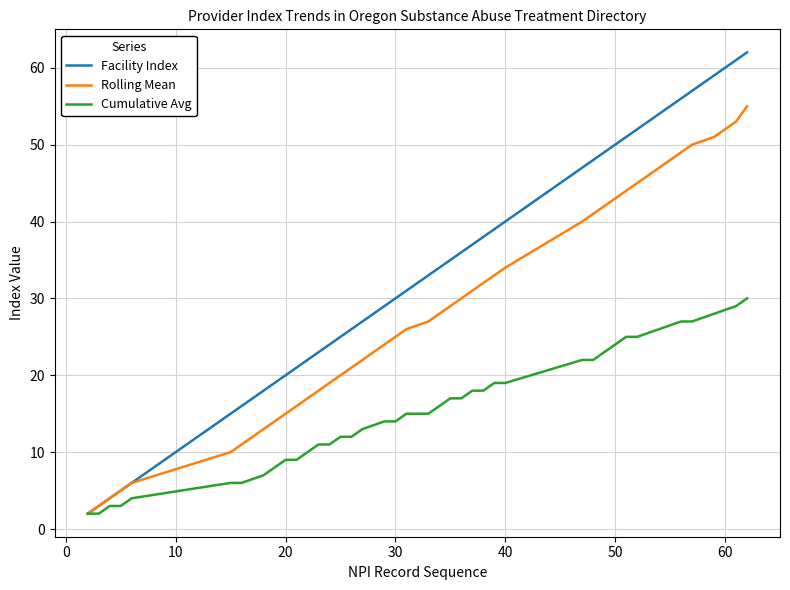

What is the difference between the second highest and second lowest values in the Cumulative Avg series?

27